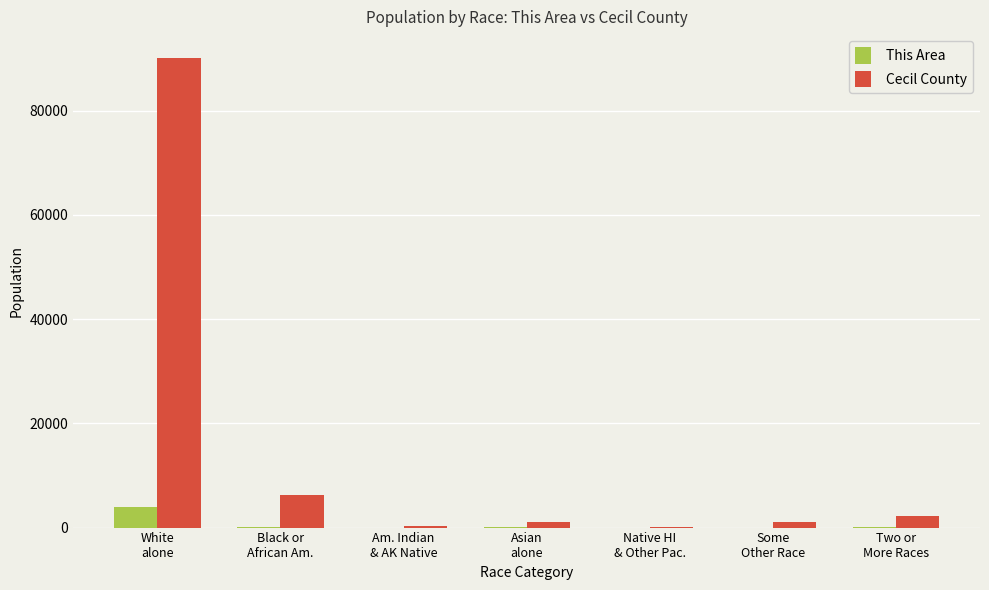

Which series has the largest total across all categories?

Cecil County